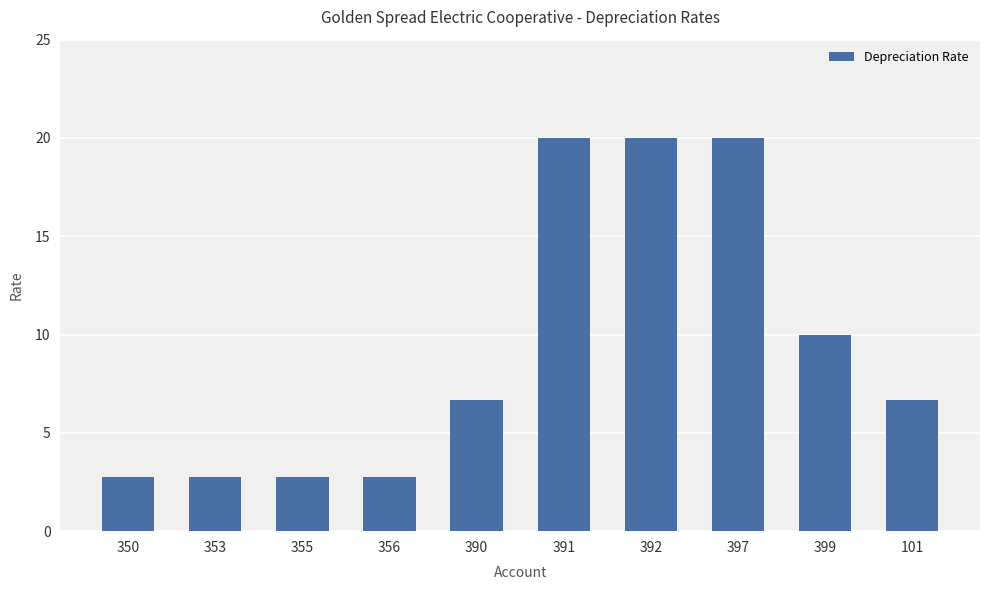

What is the value of the 5th bar from the left?

6.7